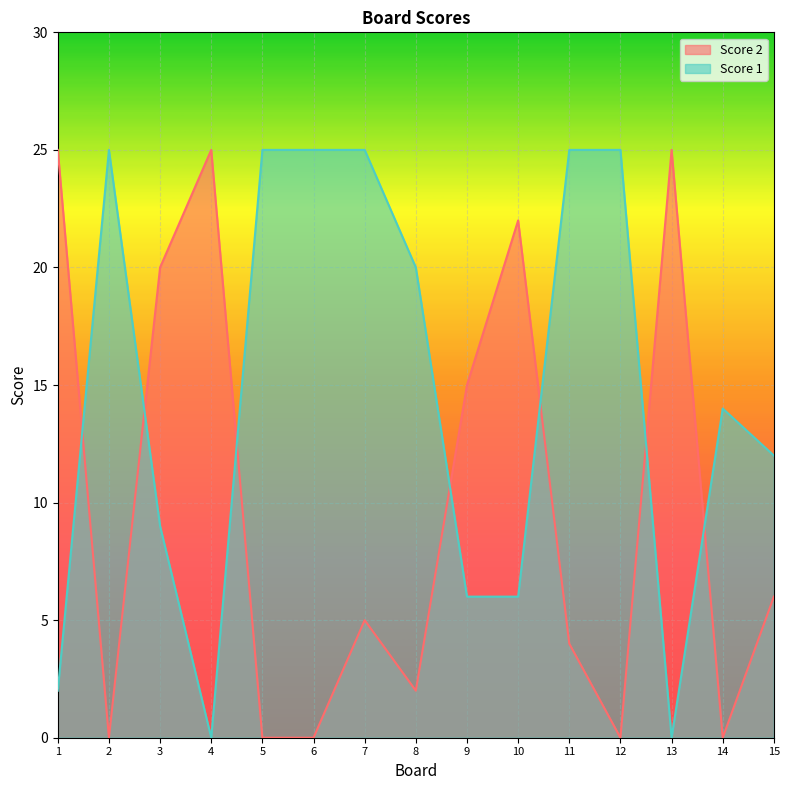

What are all the series names shown in the legend?

Score 2, Score 1